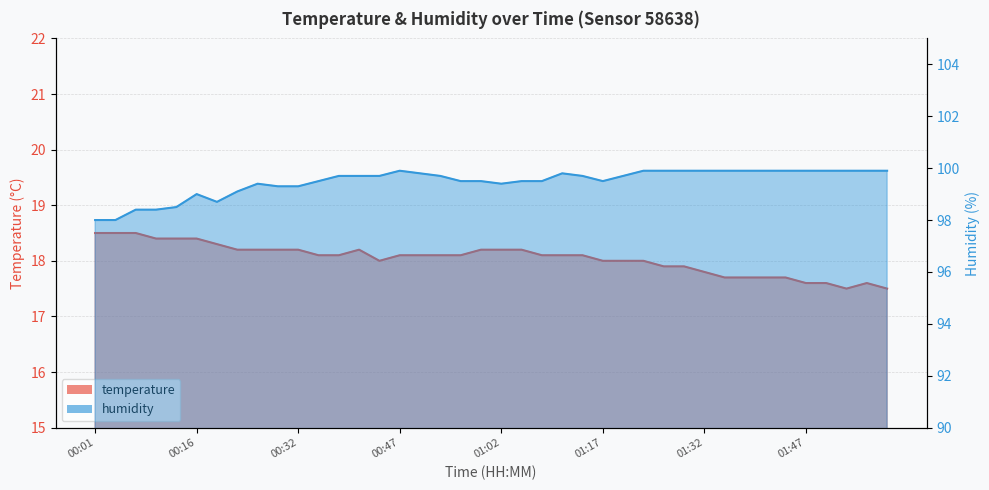

Rank the categories by temperature value from lowest to highest.

01:53, 01:59, 01:47, 01:50, 01:56, 01:35, 01:38, 01:41, 01:44, 01:32, 01:26, 01:29, 00:44, 01:17, 01:20, 01:23, 00:35, 00:38, 00:47, 00:50, 00:53, 00:56, 01:08, 01:11, 01:14, 00:22, 00:25, 00:28, 00:32, 00:41, 00:59, 01:02, 01:05, 00:19, 00:10, 00:13, 00:16, 00:01, 00:04, 00:07